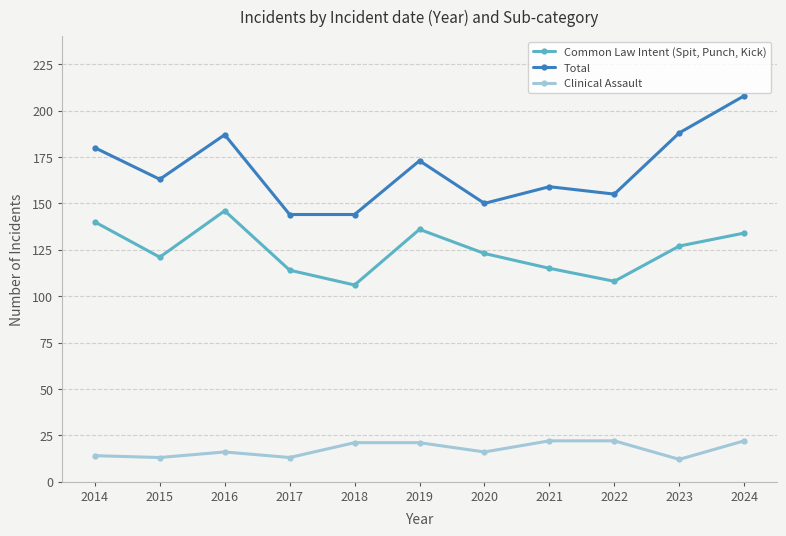

How many data points in Total are less than 163?

5